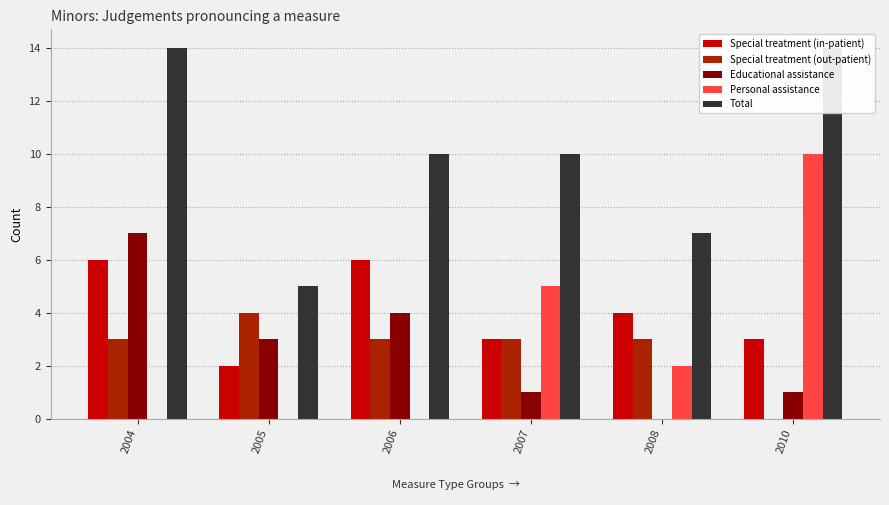

Which has a higher value, 2007 or 2006?

2006